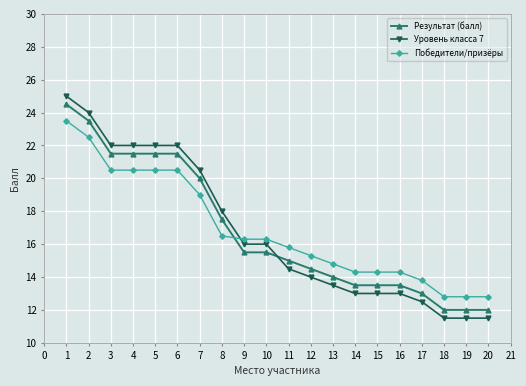

What is the sum of all Победители/призёры values?

337.1